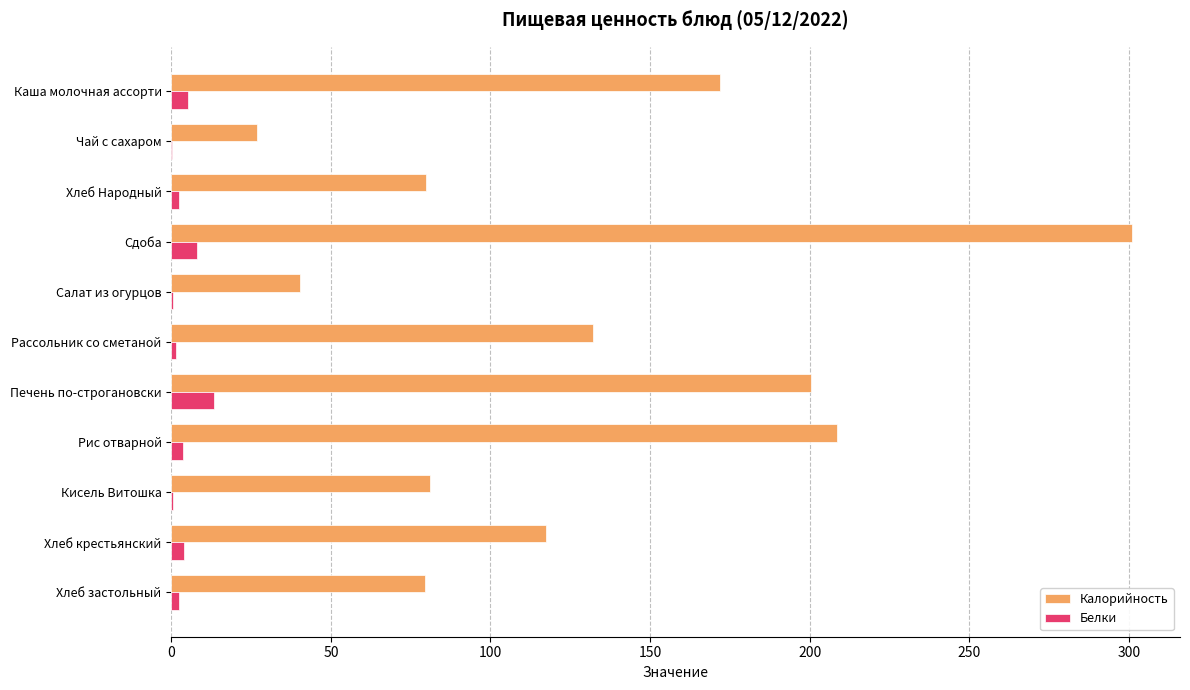

How many data points does each series have?

11